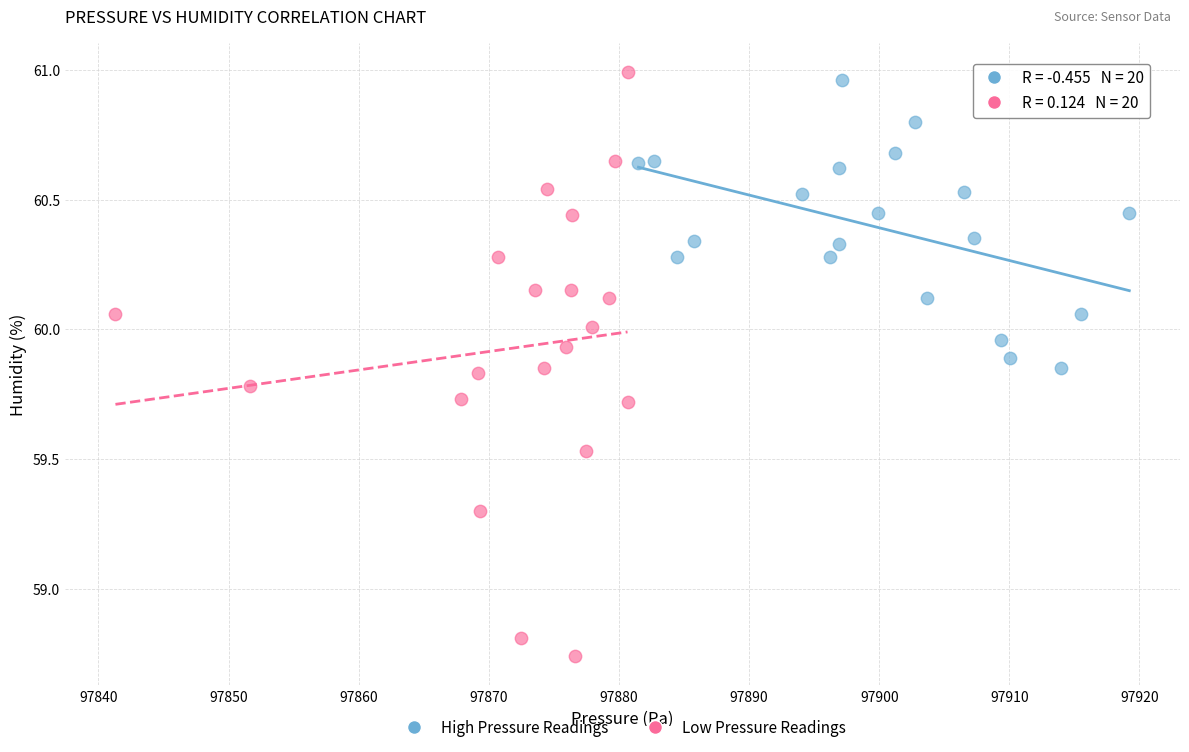

Which series has the largest Y range (max minus min)?

Low Pressure Readings